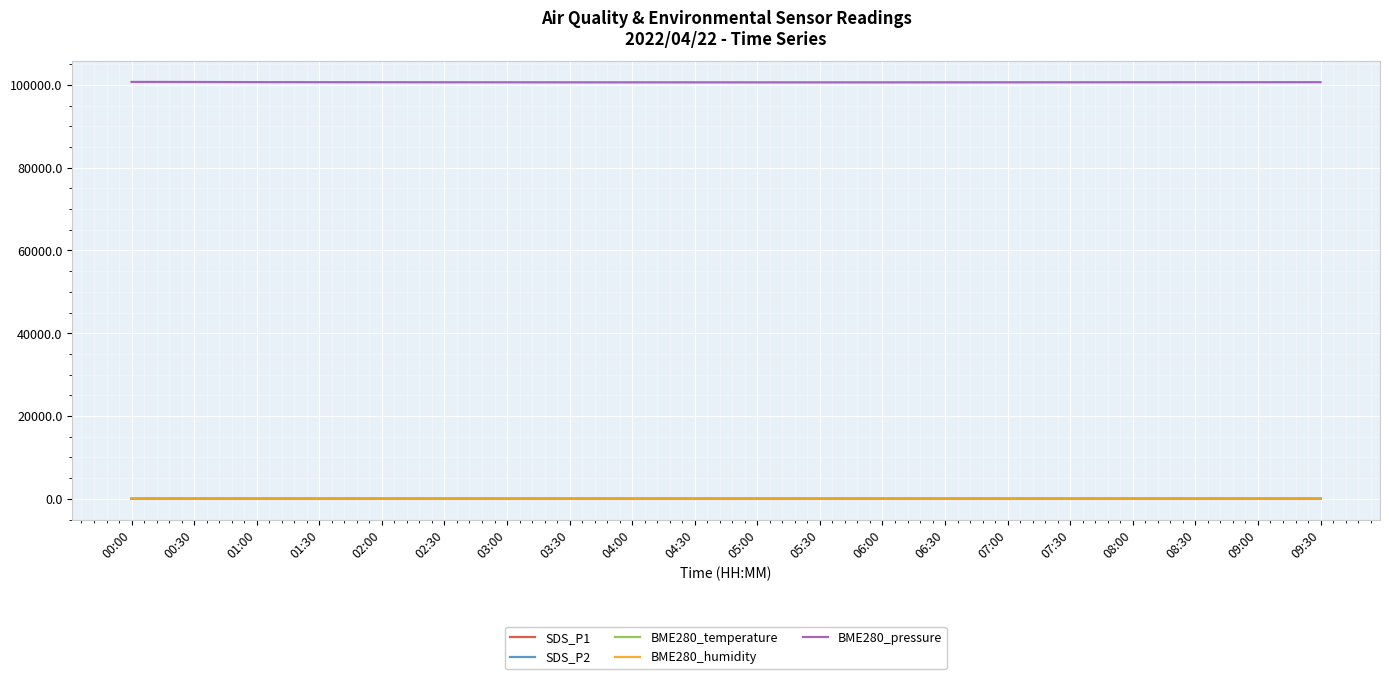

Read the BME280_pressure value at 03:00.

100615.3